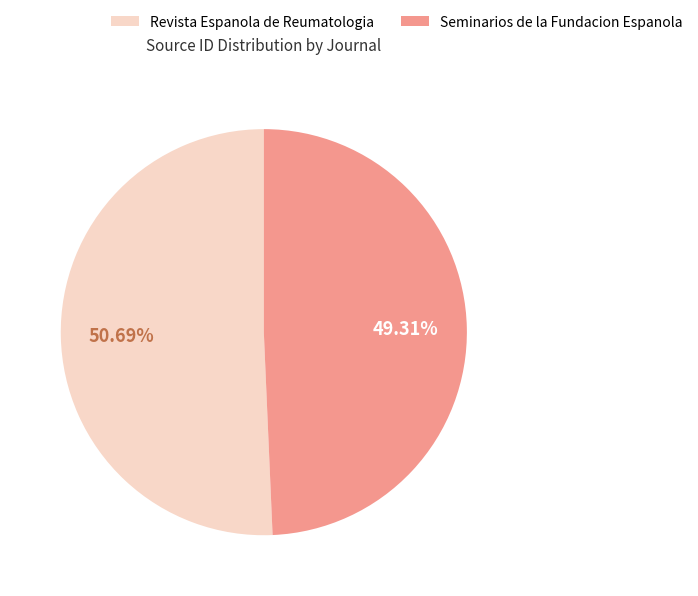

To the nearest percent, what is the difference between the Revista Espanola de Reumatologia and Seminarios de la Fundacion Espanola slice percentages?

1%